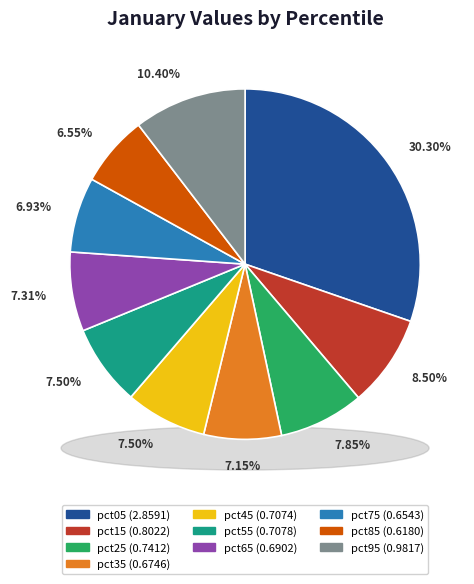

How much of the chart is everything except pct15?

91.5%